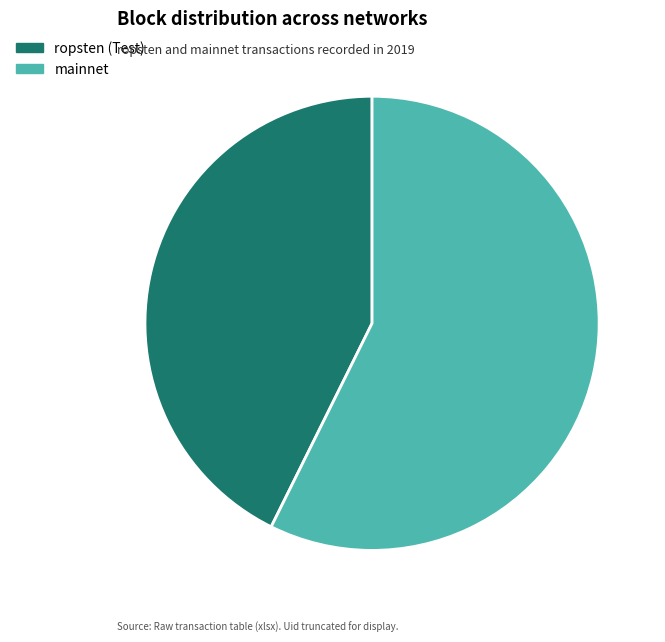

Which slice is the largest?

mainnet